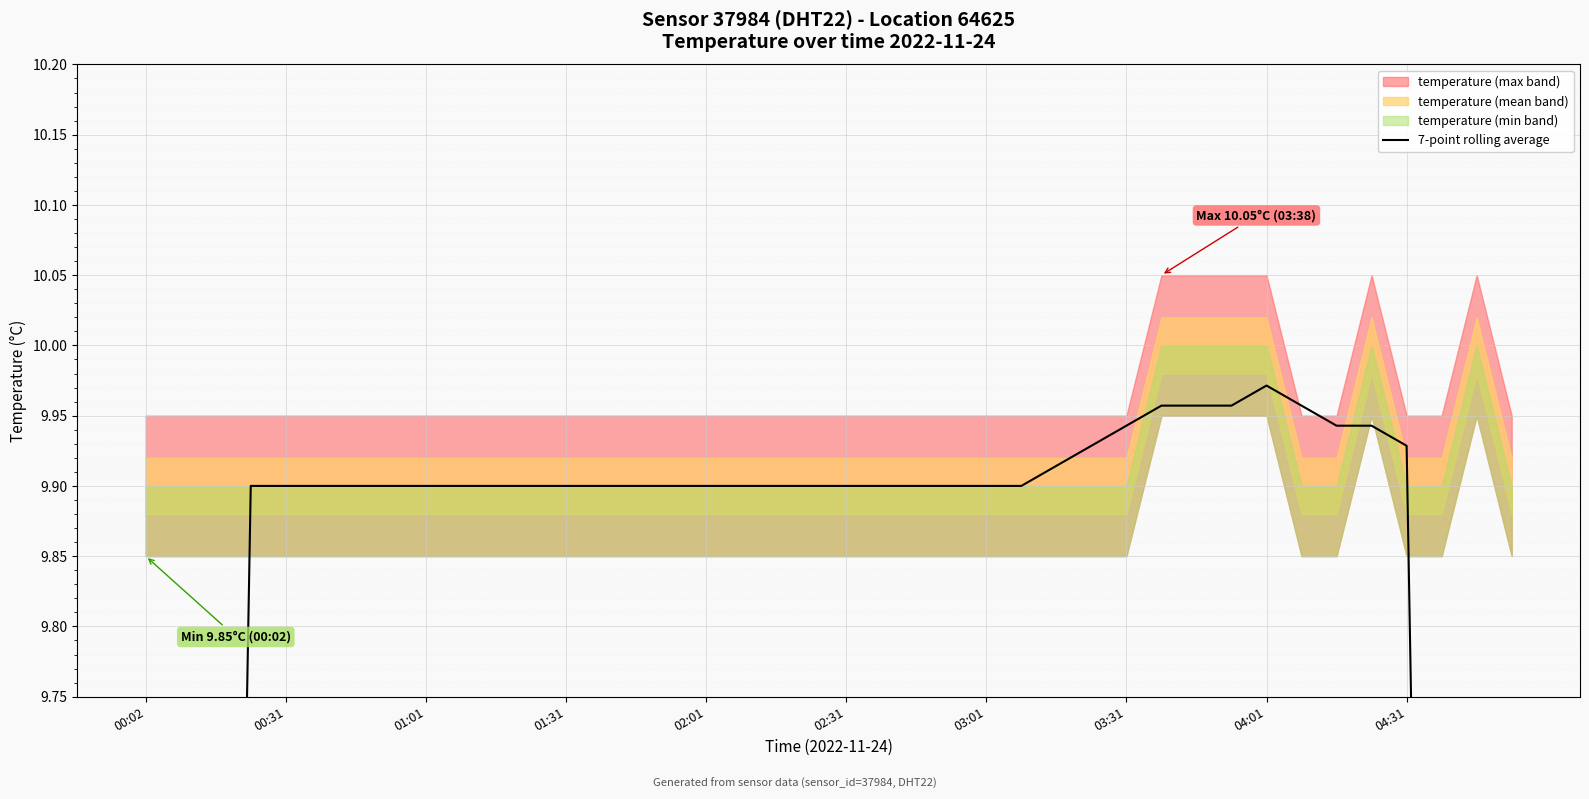

What is the sum of all values?

379.6